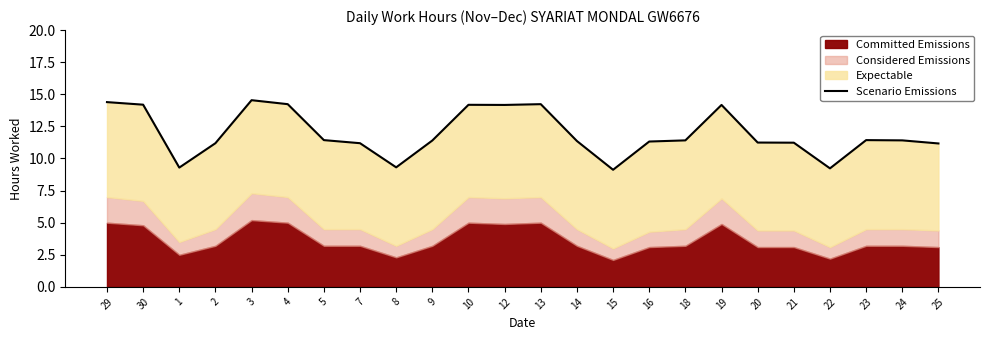

What is the difference between the maximum and second lowest values?

5.3